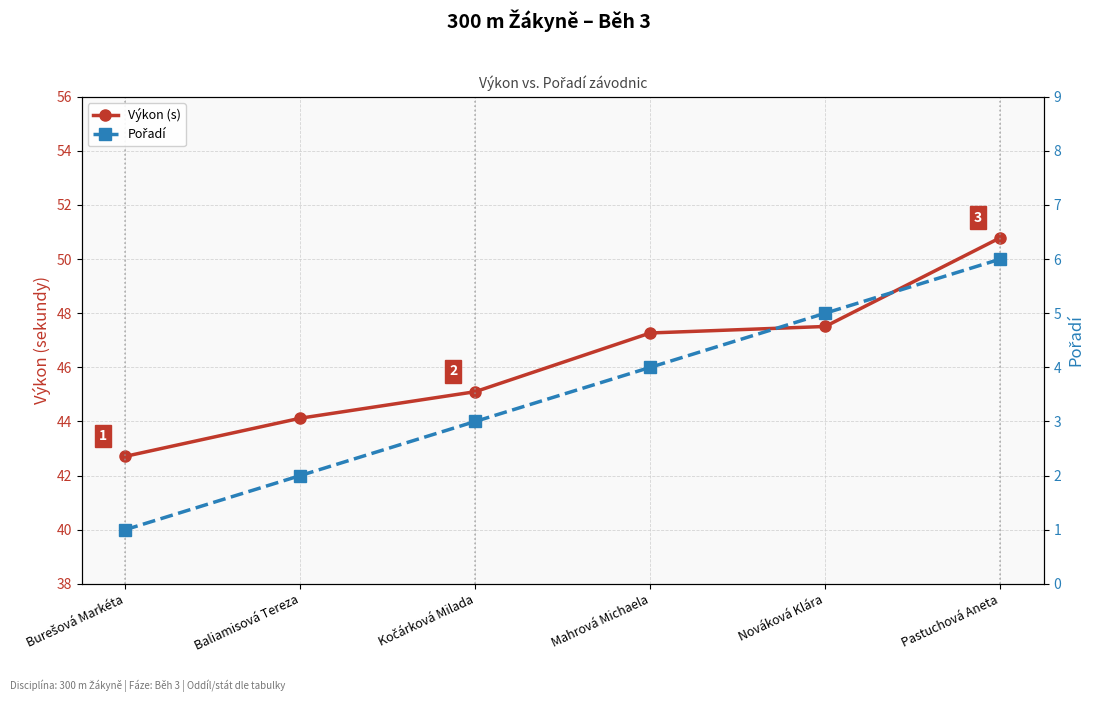

What position from the left is Mahrová Michaela?

4